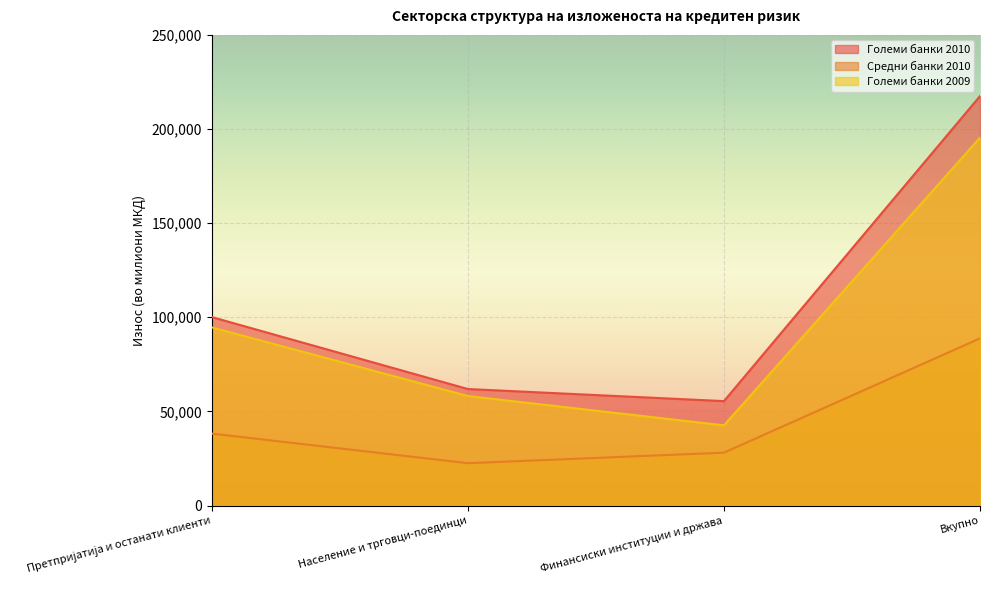

How many lines are shown in the chart?

3